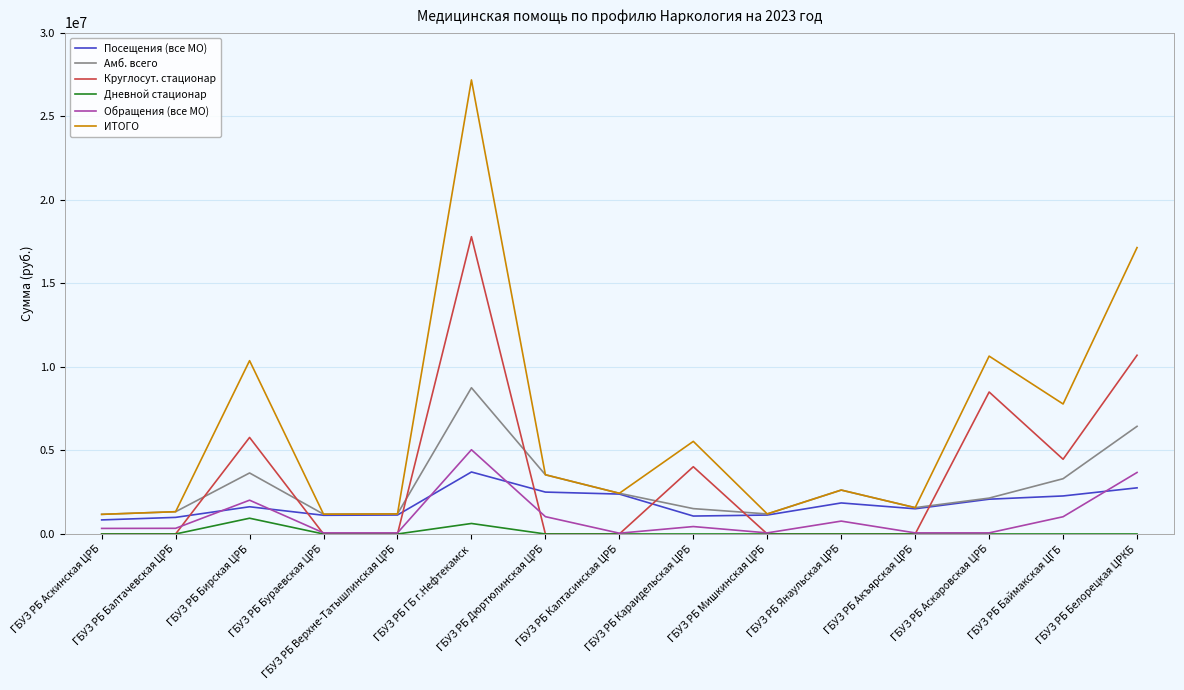

True or false: Посещения (все МО) and Дневной стационар cross at least once.

False